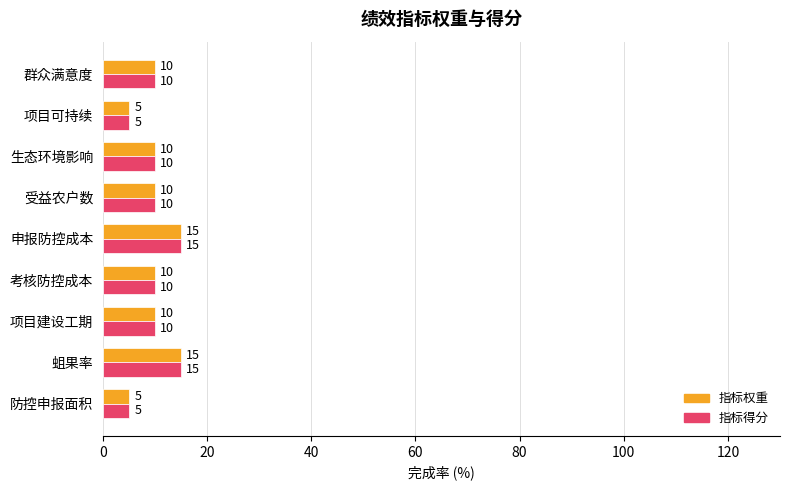

The value of 指标权重 at 群众满意度 is 17. True or false?

False